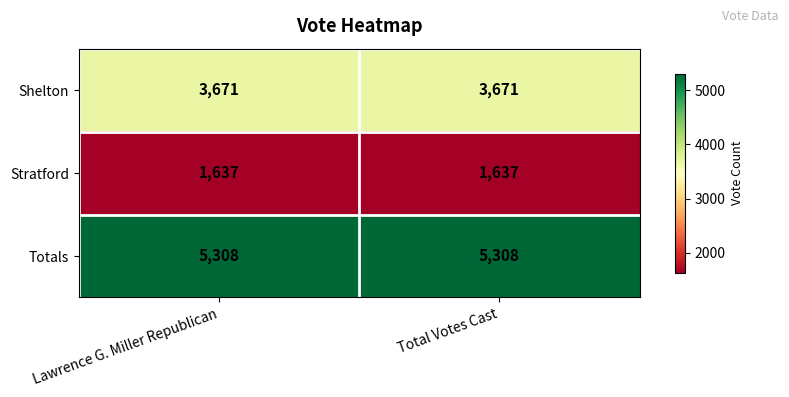

What is the maximum value shown in the chart?

5308